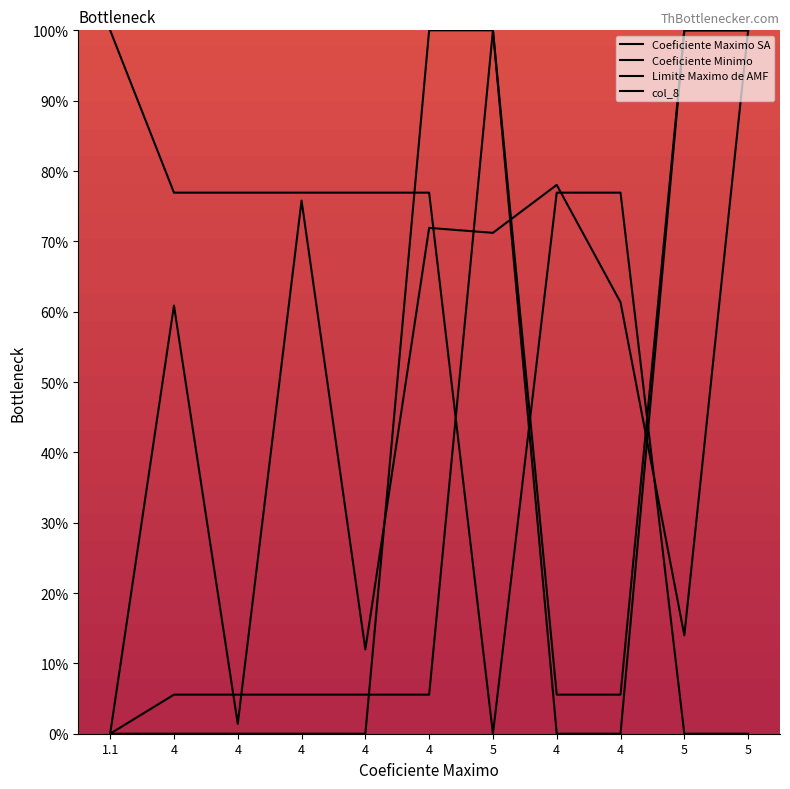

What is the total value across all series at 5?

271.2